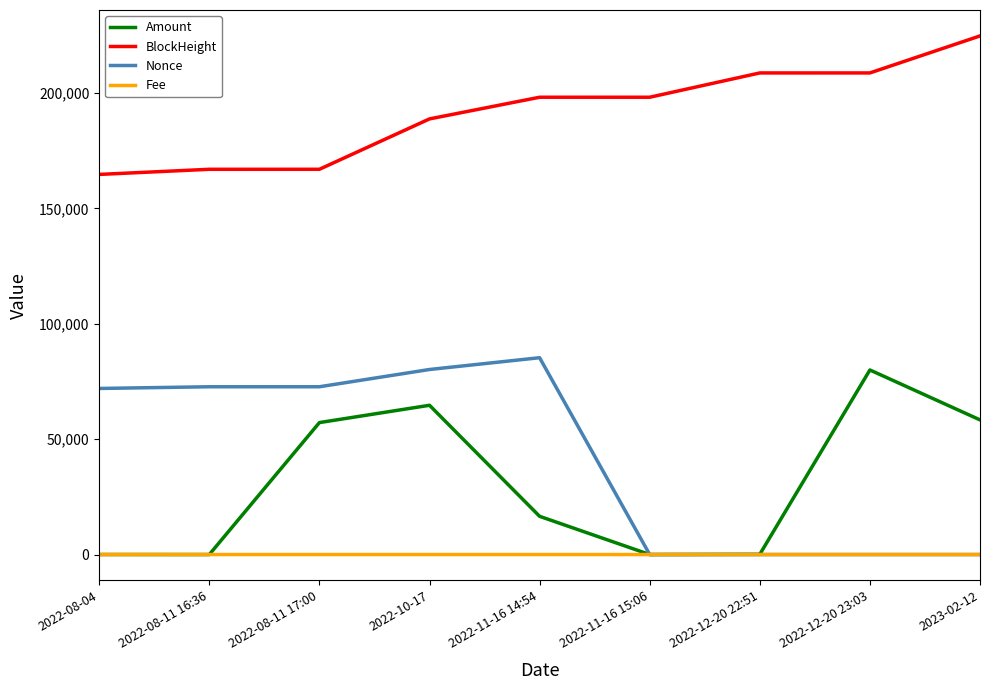

Between 2022-11-16 15:06 and 2022-12-20 23:03, which series saw the biggest shift?

Amount